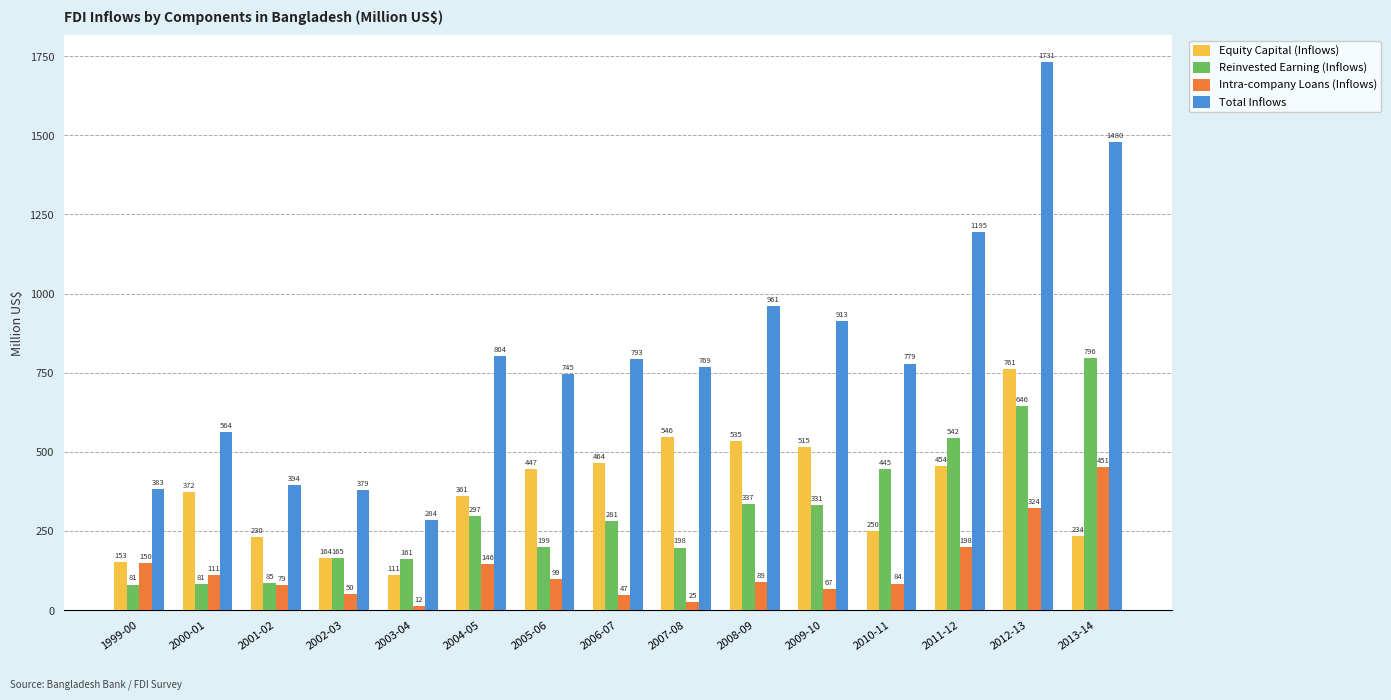

How many bars are there in total?

60